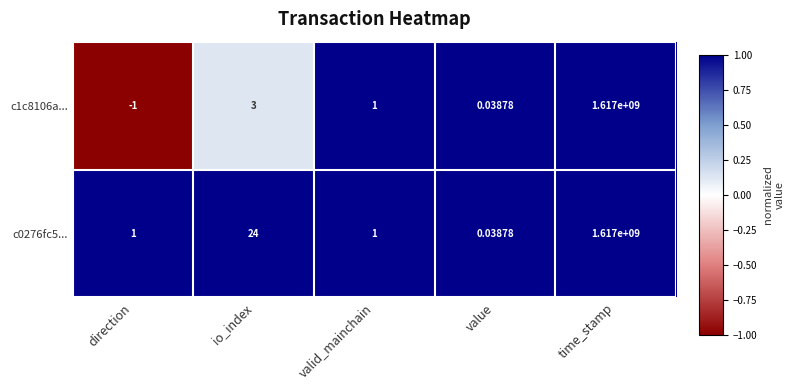

At which category is the sum across all series the highest?

time_stamp